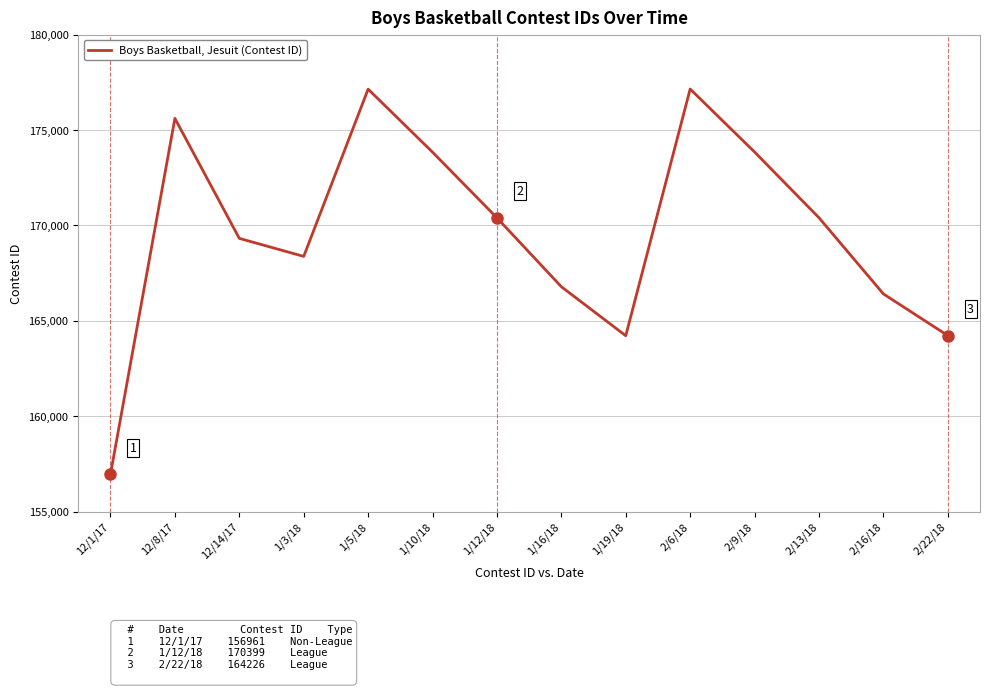

What is the change in value from 1/5/18 to 2/13/18?

-6742